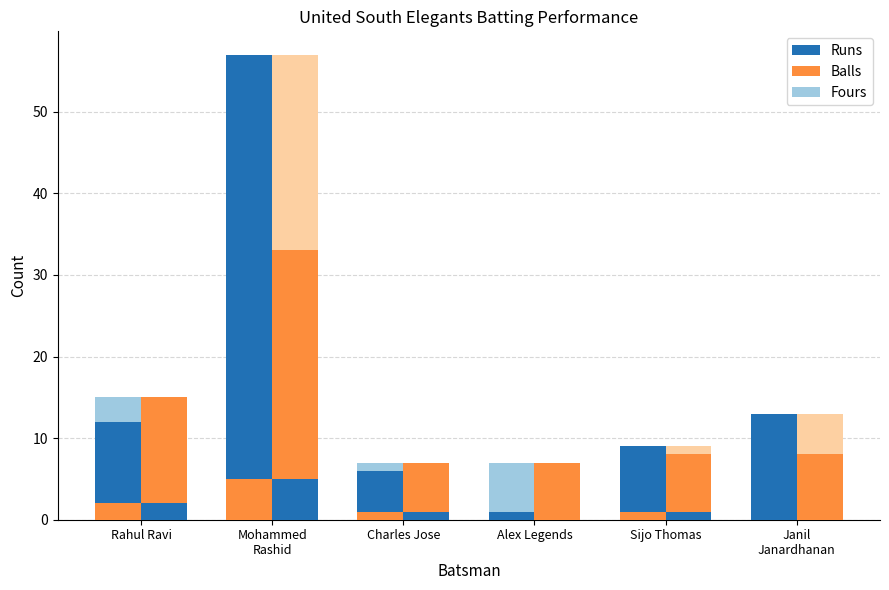

What position from the left is Sijo Thomas?

5